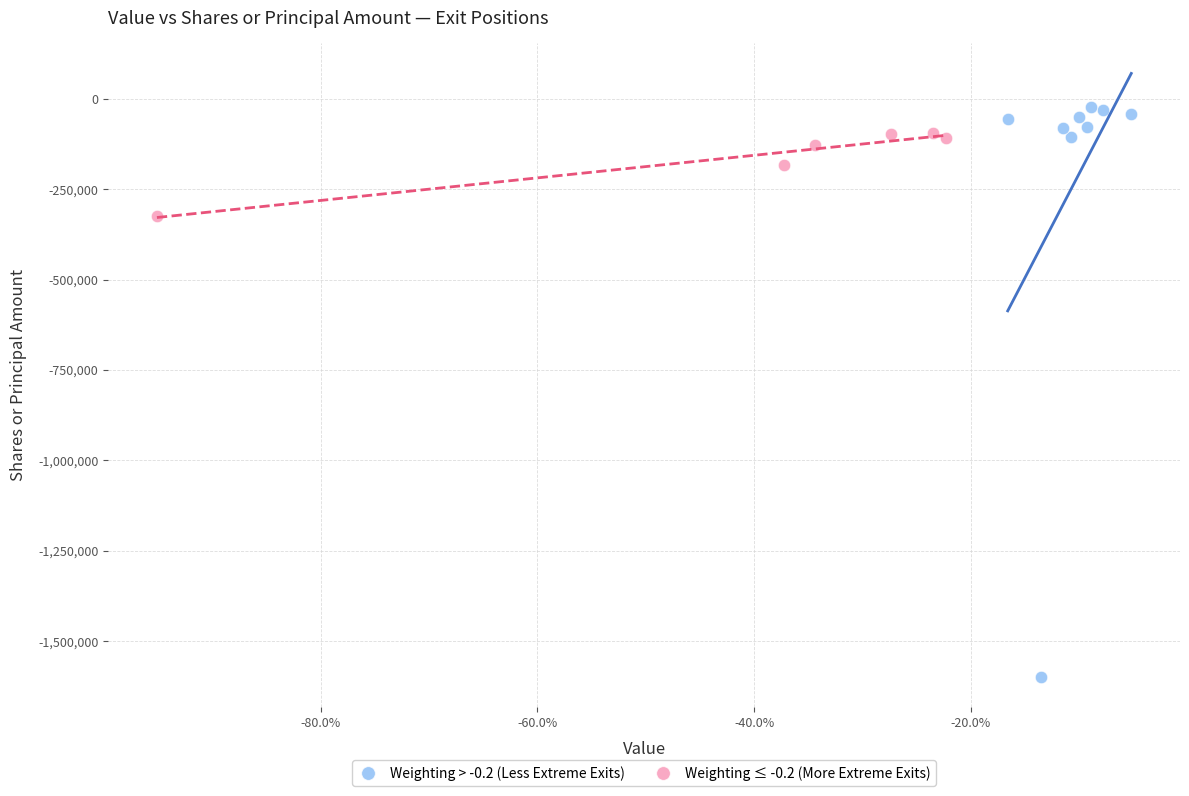

Which series reaches the maximum Y coordinate?

Weighting > -0.2 (Less Extreme Exits)